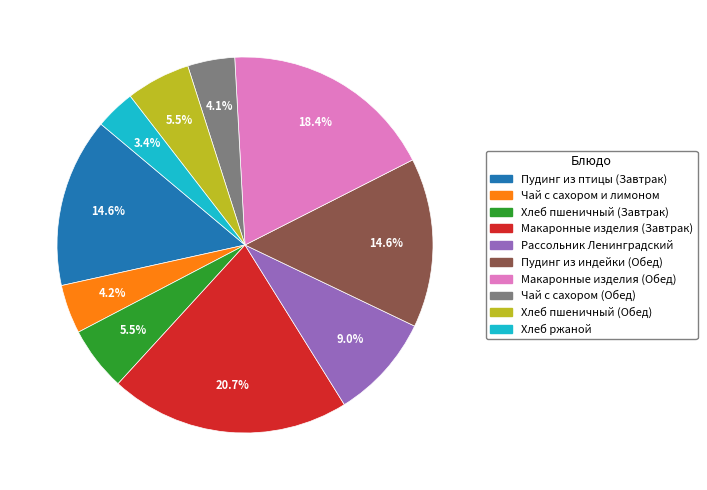

Approximately how many times larger is the value at Хлеб пшеничный (Обед) compared to Макаронные изделия (Обед)?

0.3